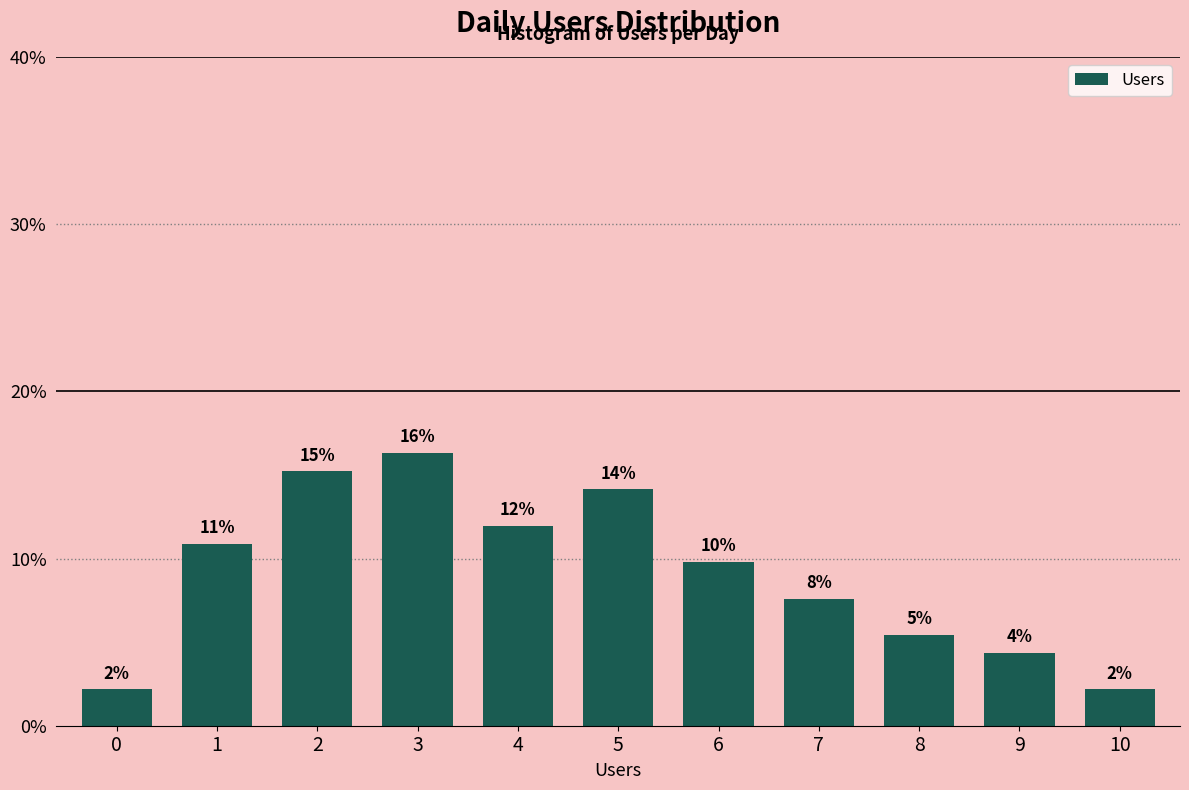

How many bars are there in total?

11